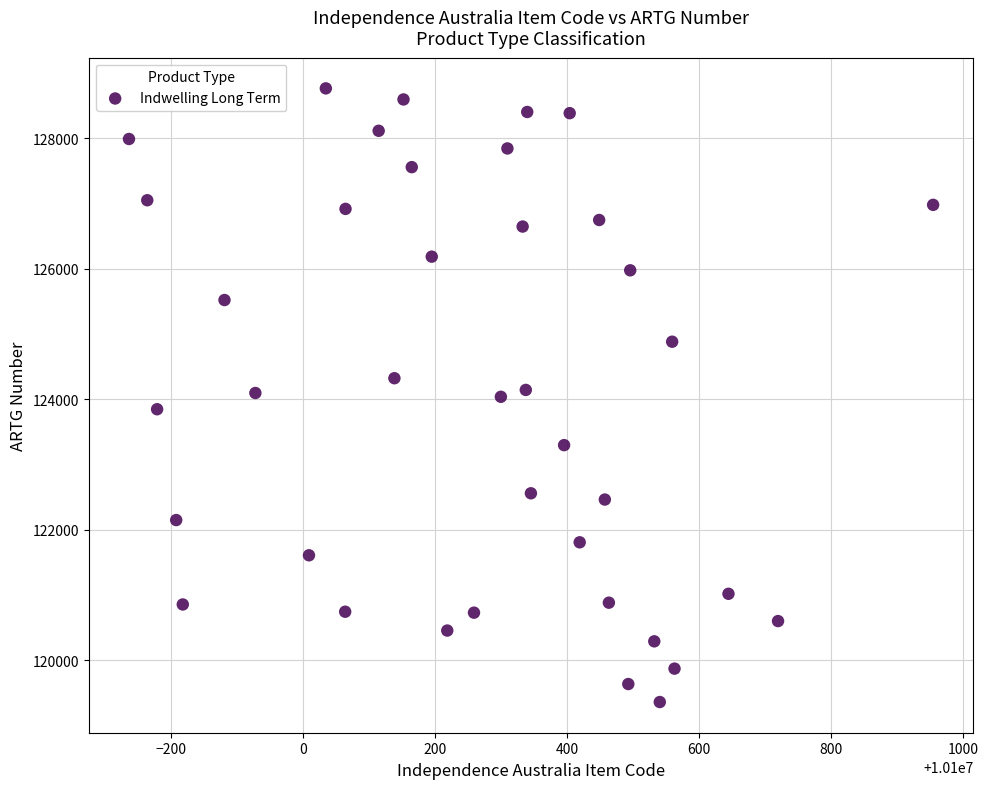

What is the range of X values (max minus min)?

1217.7